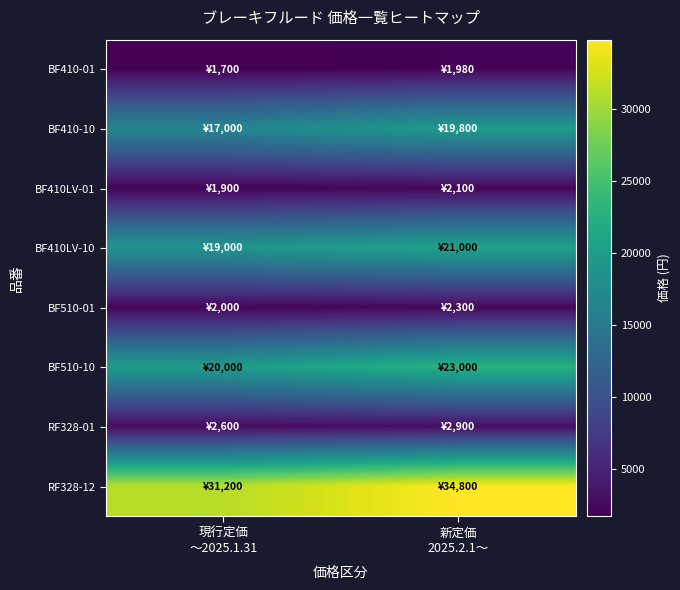

Which series has the largest total across all categories?

RF328-12